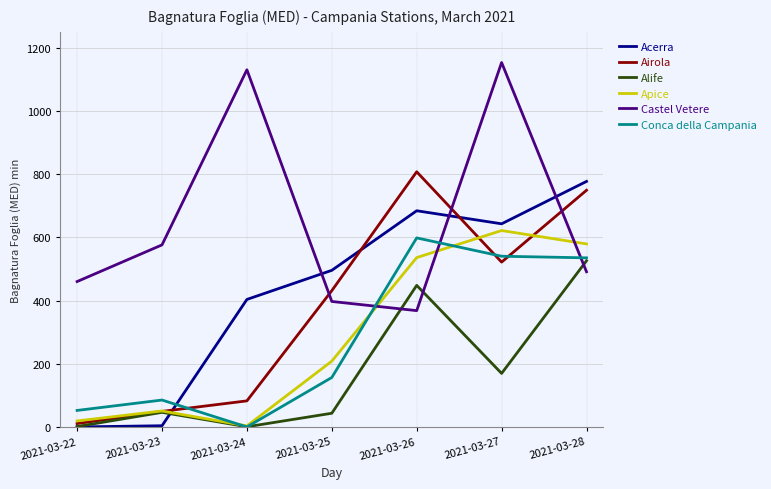

Is it true that Airola equals 235.8 at 2021-03-26?

False